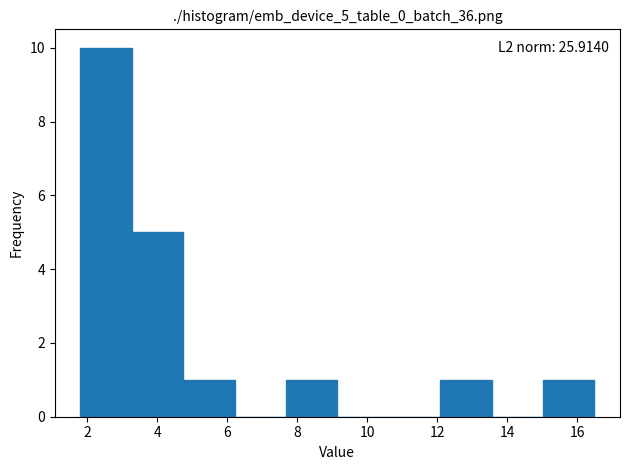

Over which range of the x-axis is the bar tallest?

1.8 to 3.2